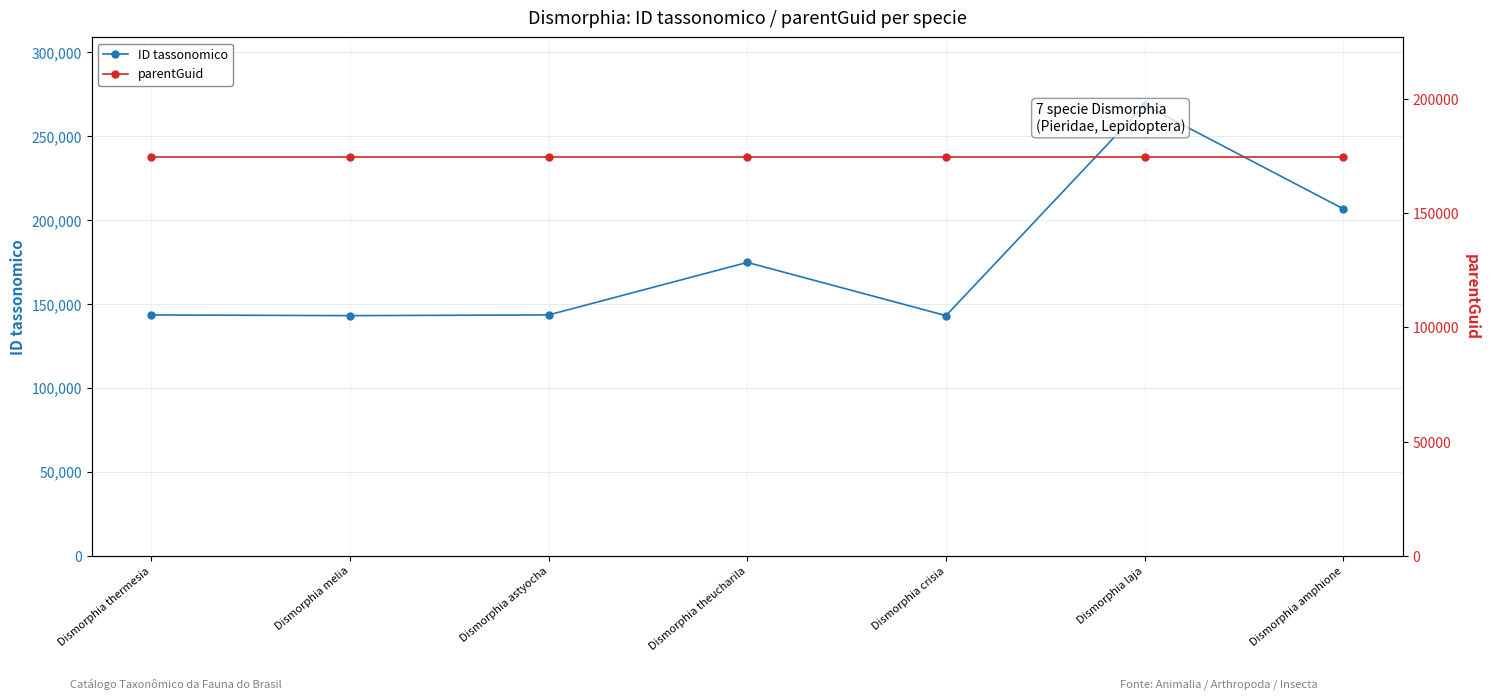

What is the spread (max minus min) of values at Dismorphia astyocha?

31304